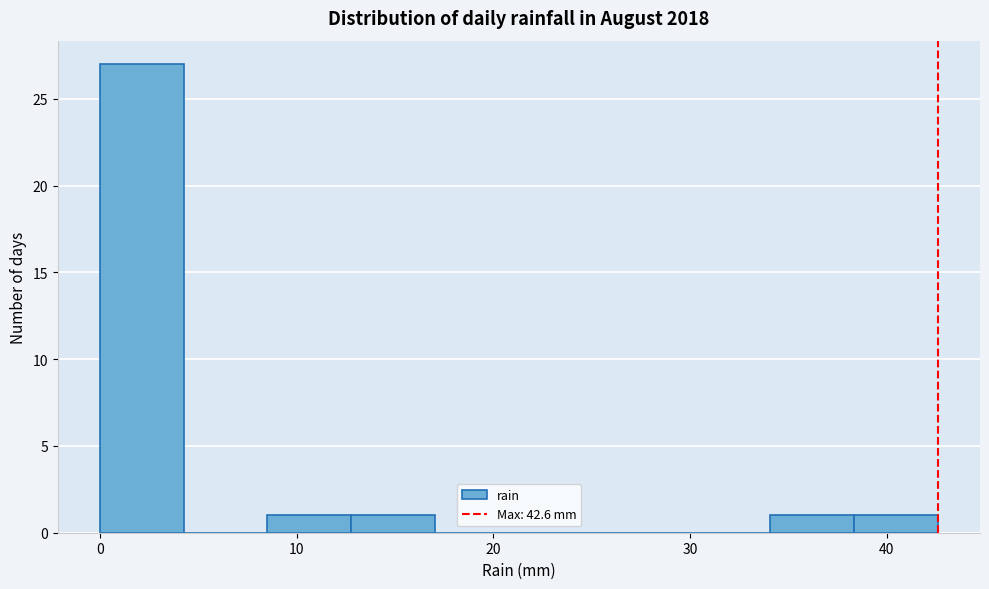

Which range on the x-axis has the tallest bar?

0 to 4